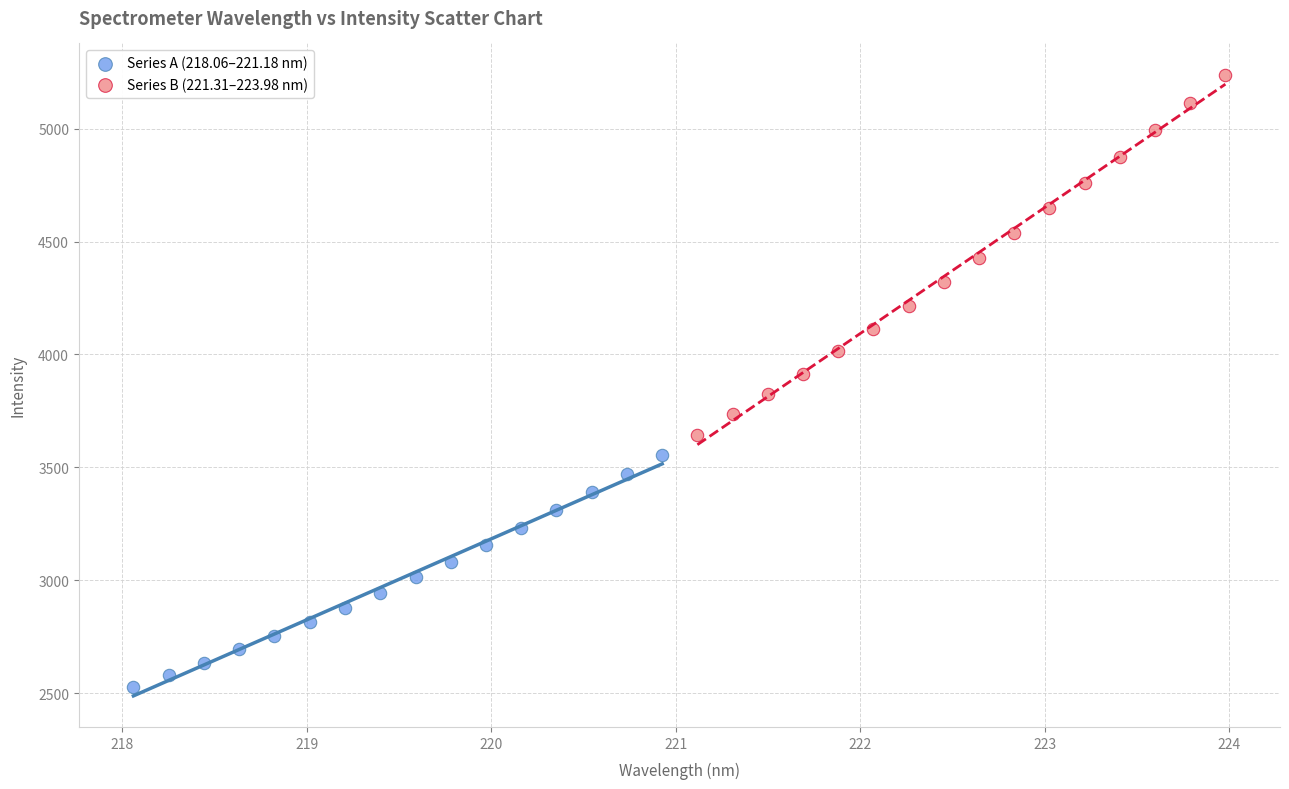

Which series has the widest spread of Y values?

Series B (221.31–223.98 nm)